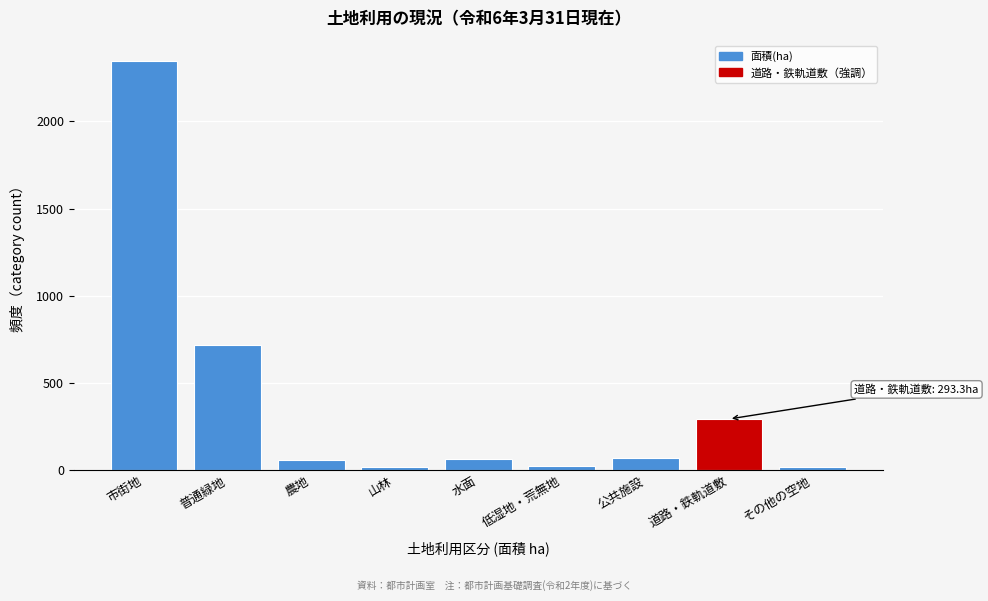

What is the average value?

401.0